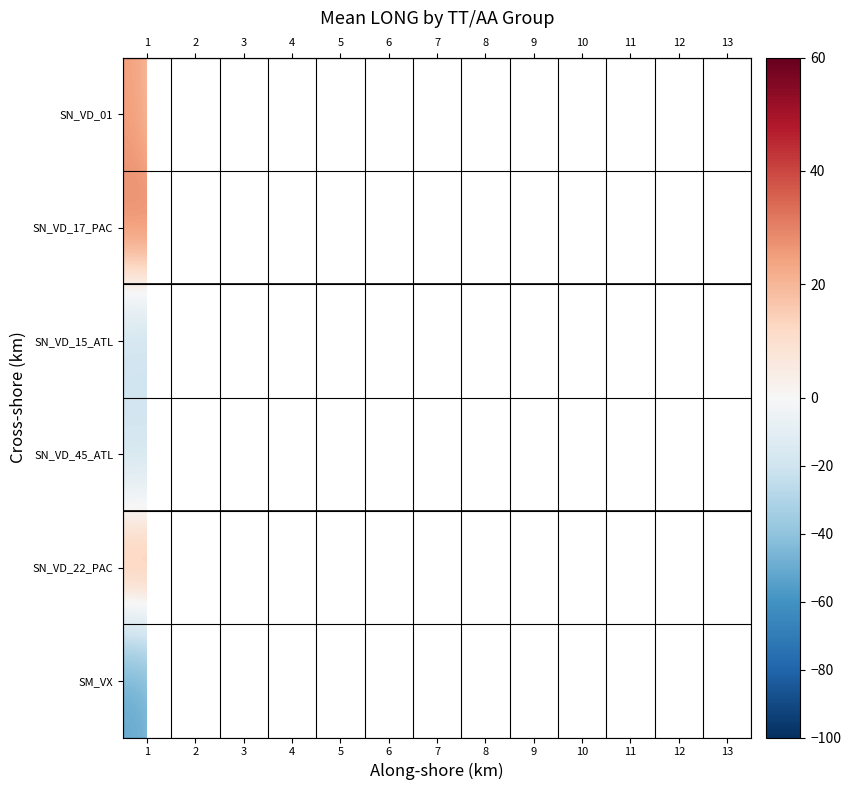

Which category has the lowest value across all series?

1